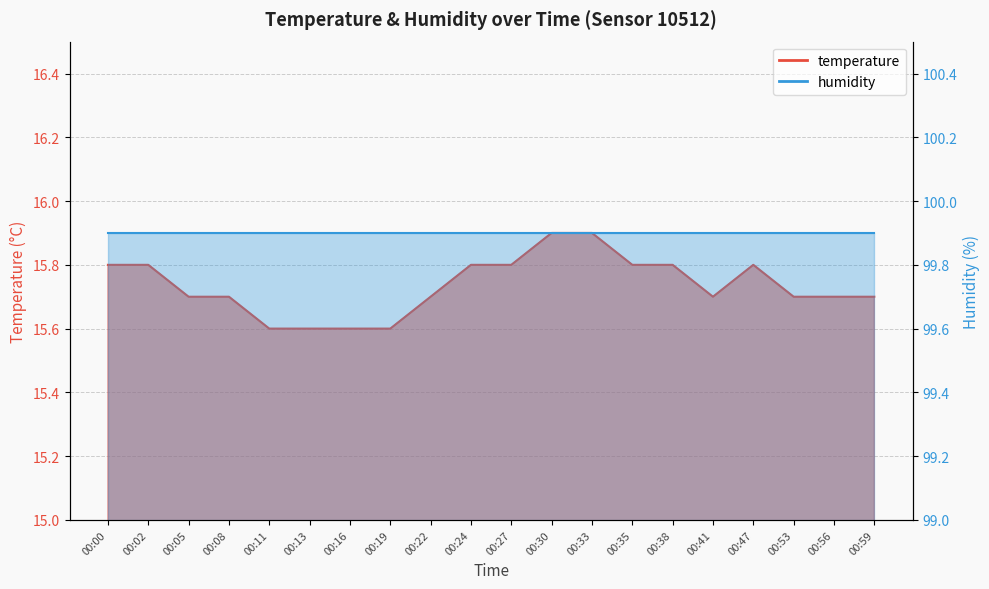

How many interior local valleys (lower than both neighbors) does the data have?

1